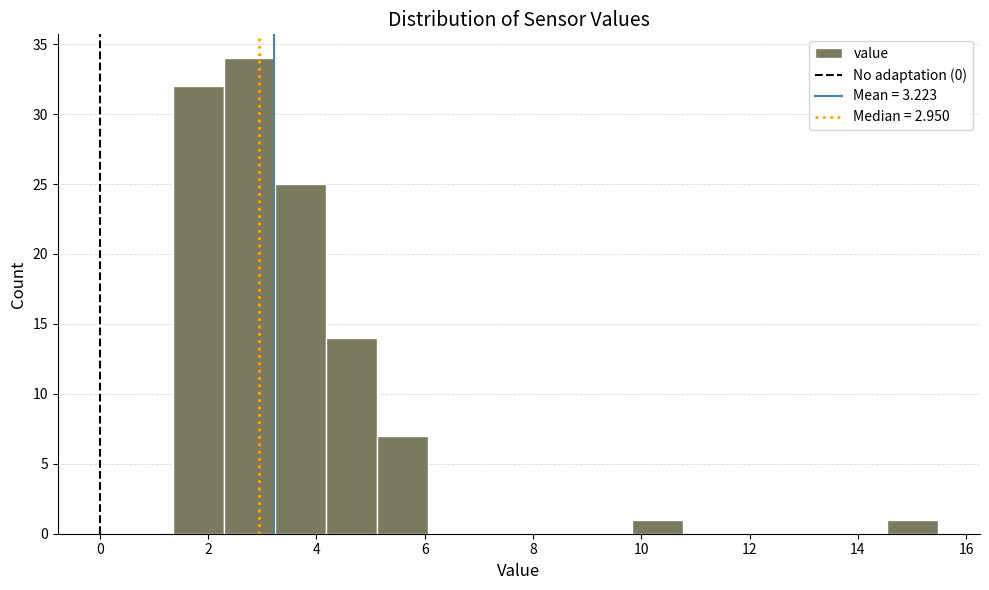

How tall is the bar that spans 9.8 to 10.8 on the x-axis? Neither the bar edges nor the heights are printed on the chart, so give them approximately, as read against the axes.

1